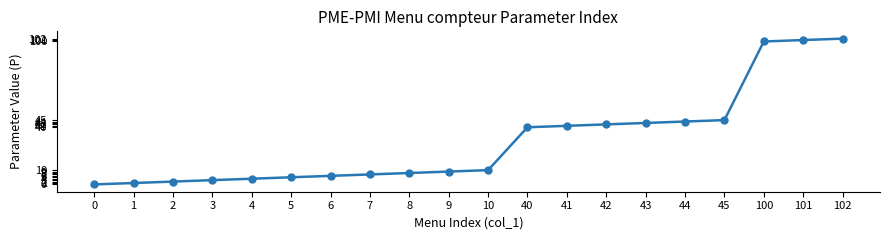

The value at 100 is 100. True or false?

True